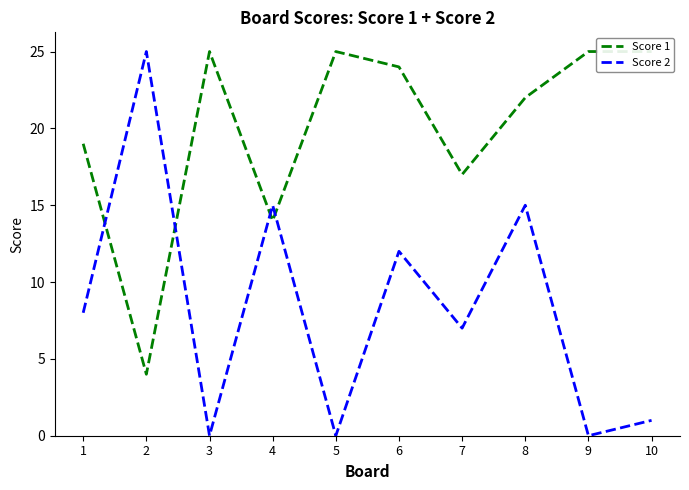

Which series has the largest total across all categories?

Score 1